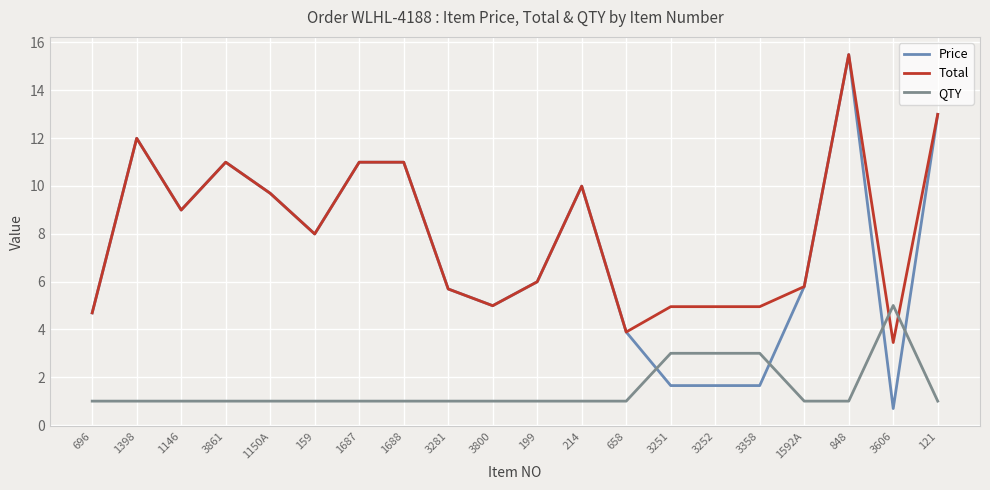

Where is Price nearest to the value 8?

159